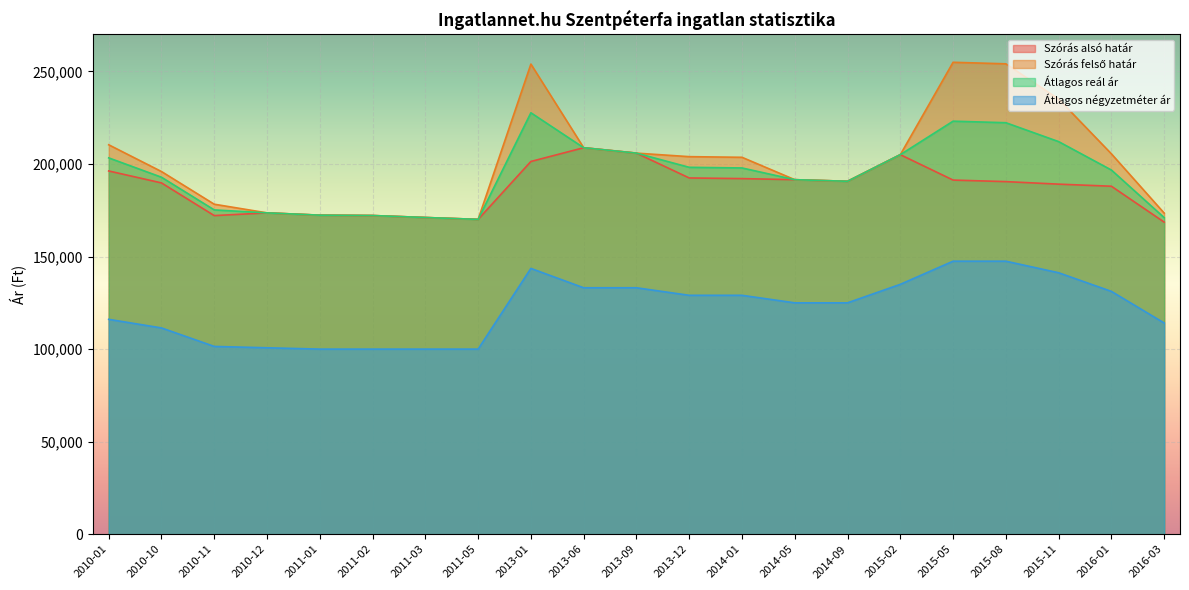

What are all the series names shown in the legend?

Szórás alsó határ, Szórás felső határ, Átlagos reál ár, Átlagos négyzetméter ár